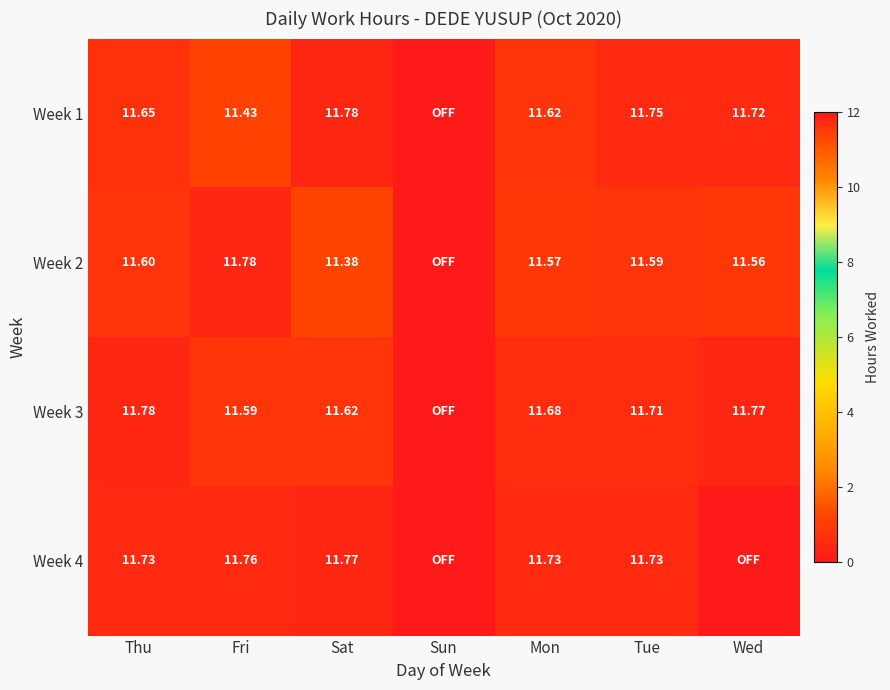

Is the value of Week 4 at Tue greater than the value of Week 3 at Mon?

Yes